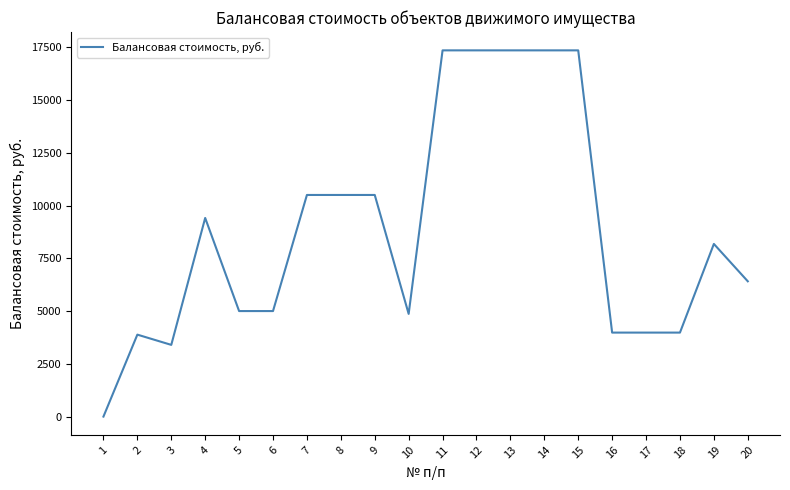

What is the change in value from 11 to 20?

-10940.0